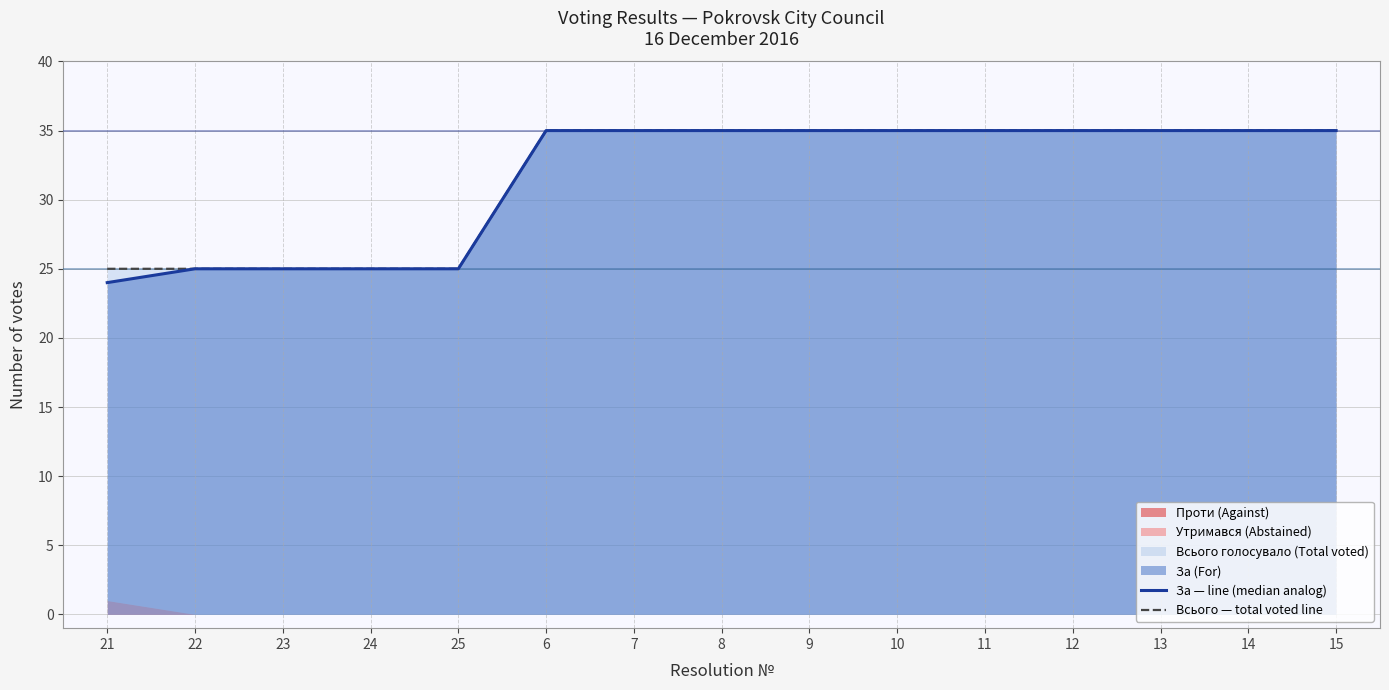

What is the difference between the maximum and minimum values in the Всього — total voted line series?

10